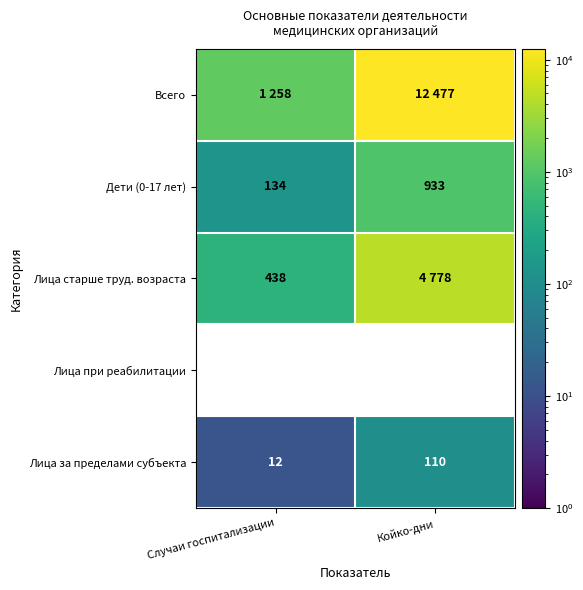

Between Случаи госпитализации and Койко-дни, which is larger?

Койко-дни